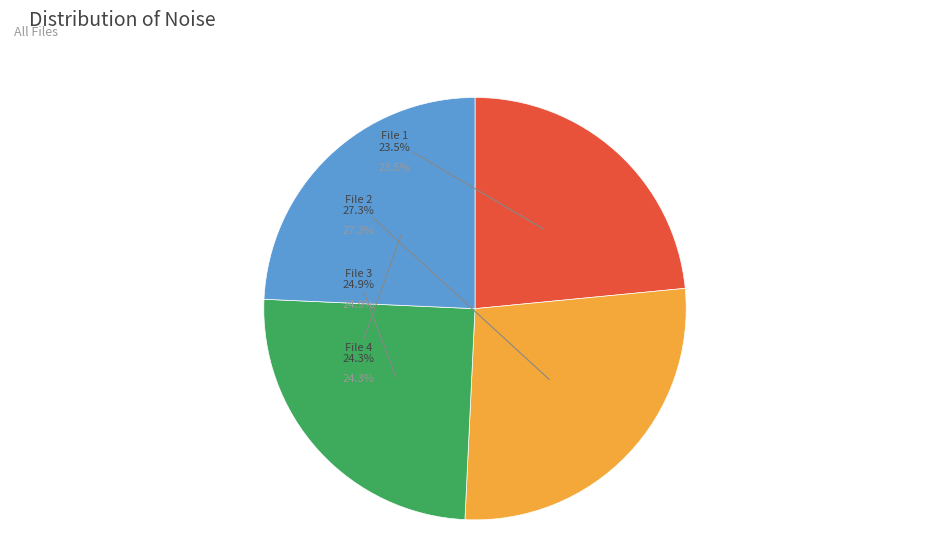

To the nearest percent, what is the combined percentage of 20160718163652764_ZVPP-R4_snap.fits and 20160718163852913_ZVPP-R4_snap.fits?

48%